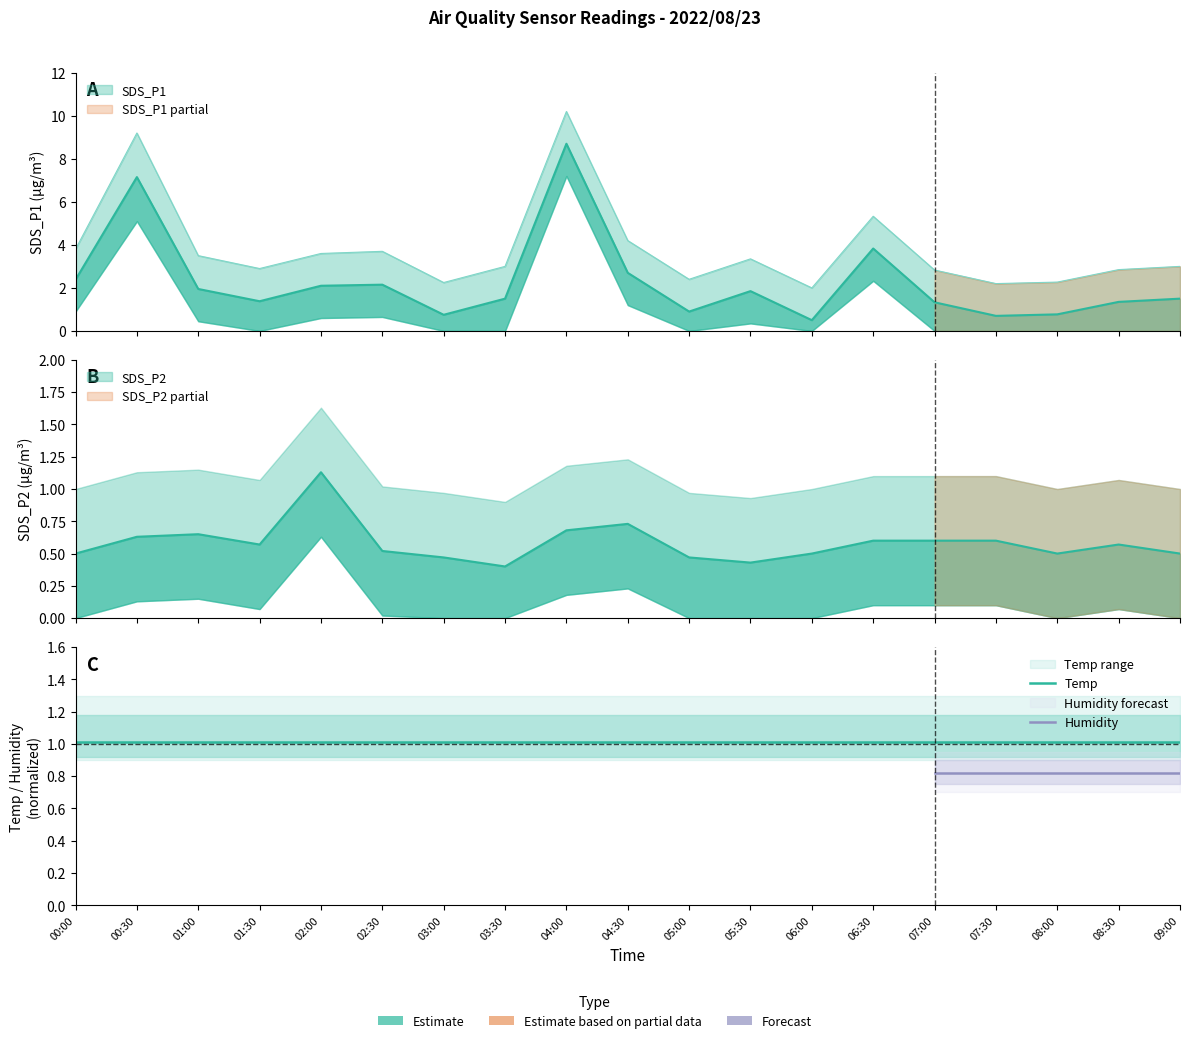

What value does the SDS_P2 series have at 01:30?

0.6